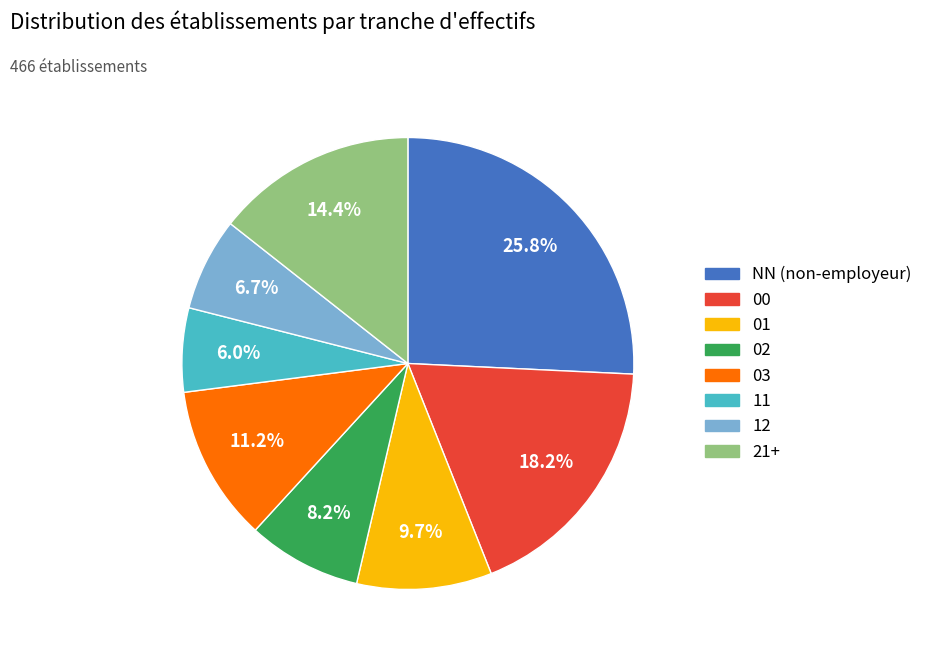

Approximately how many times larger is the value at 02 compared to 01?

0.8